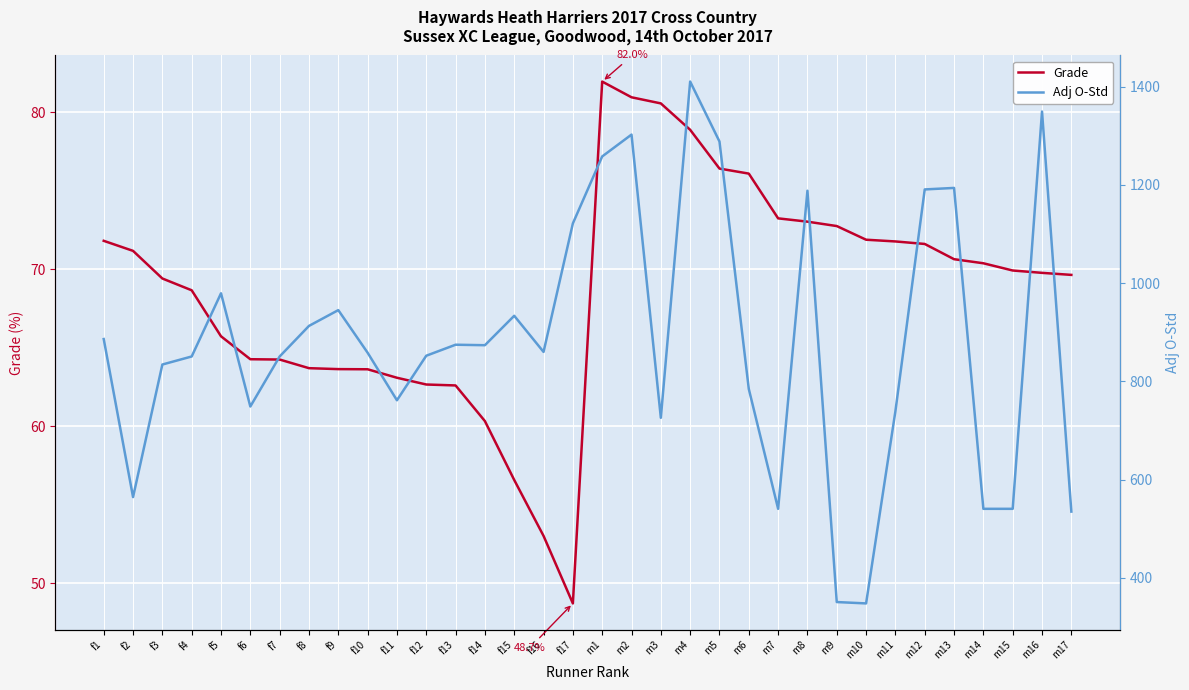

What is the label of the 20th point from the left?

m3